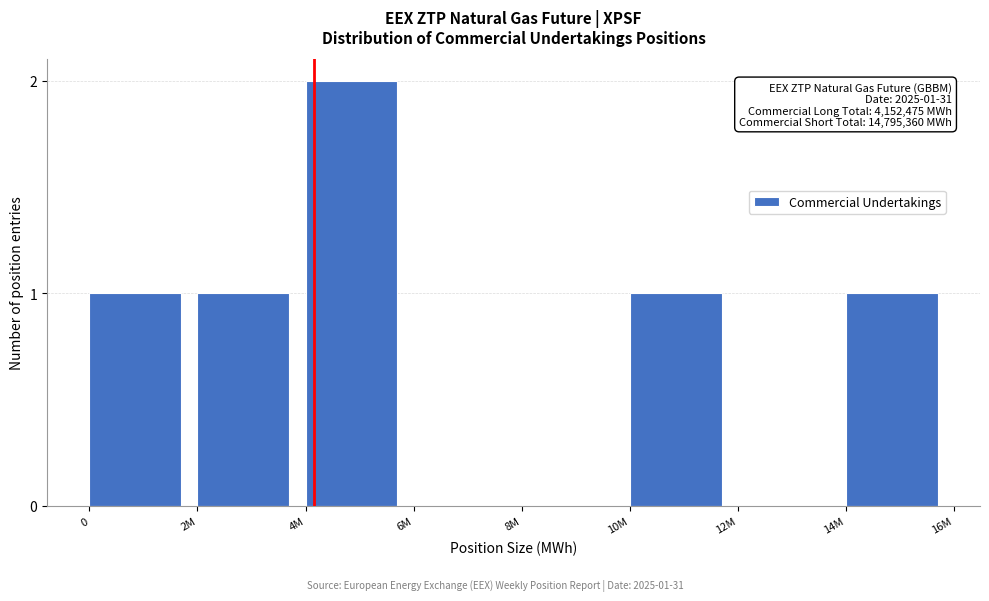

Reading left to right, list all the values displayed in this chart.

0=1	2M=1	4M=2	6M=0	8M=0	10M=1	12M=0	14M=1